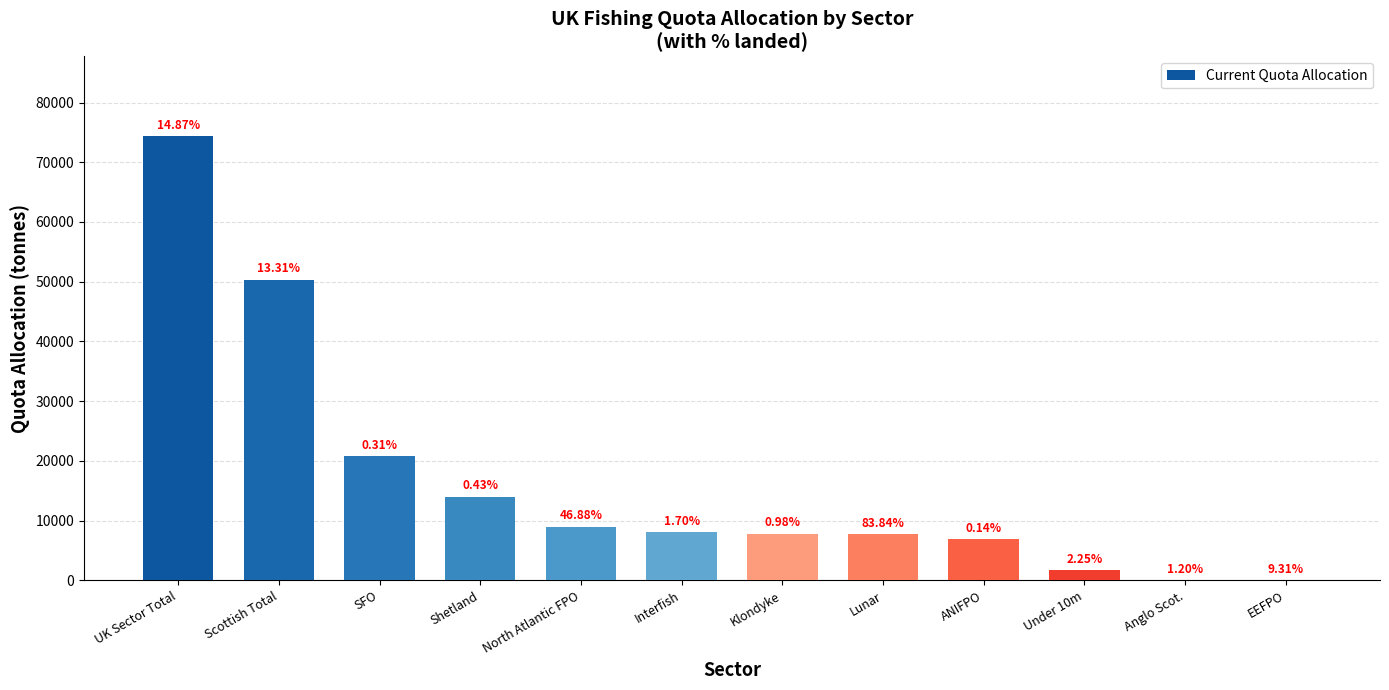

Approximately how many times larger is the value at North Atlantic FPO compared to EEFPO?

3436.7